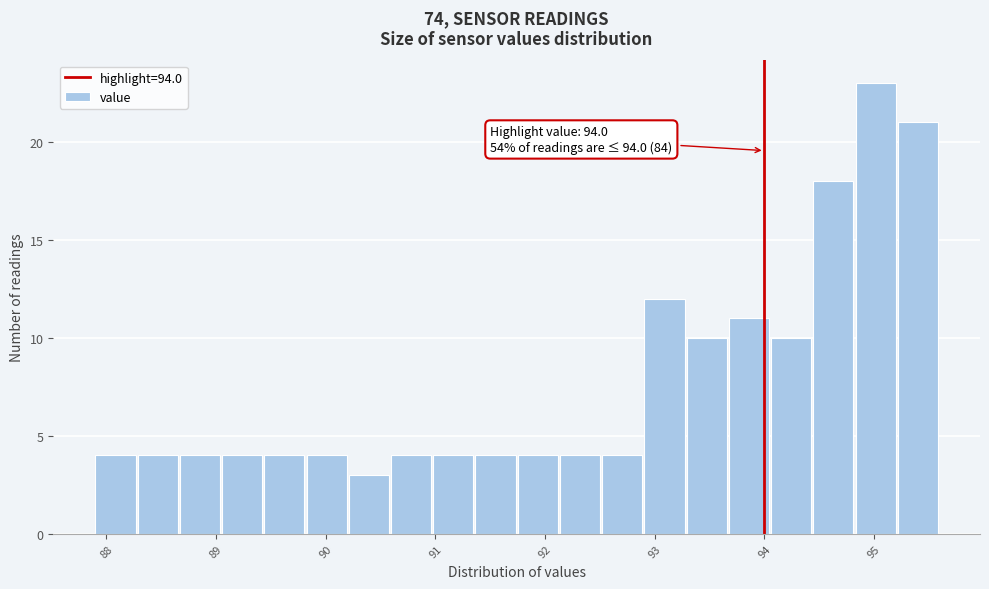

Around what value on the x-axis is the tallest bar? Give the approximate position of its centre, as read against the axis.

95.0